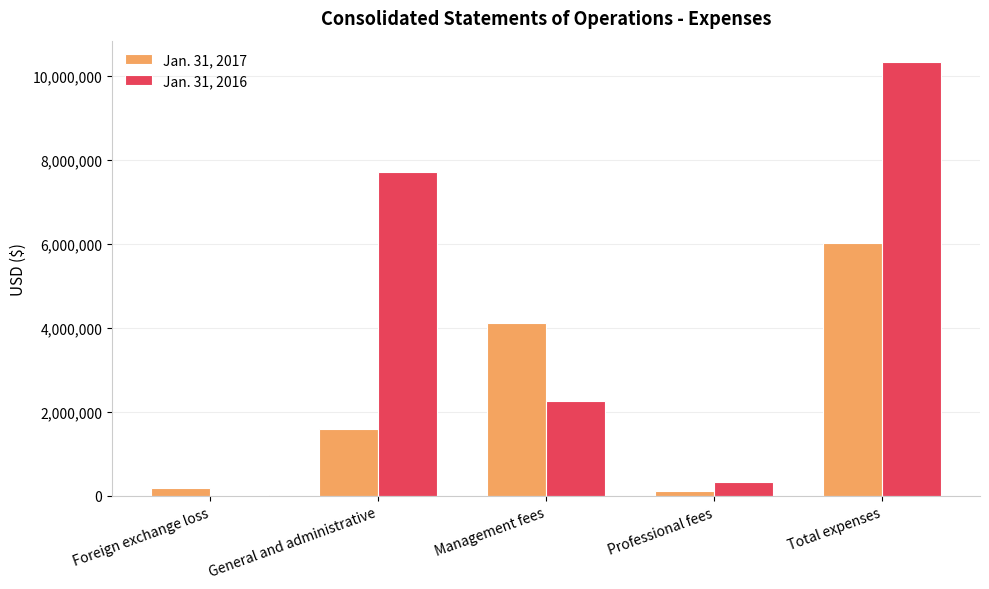

Is it true that Jan. 31, 2016 equals 1504948 at Management fees?

False